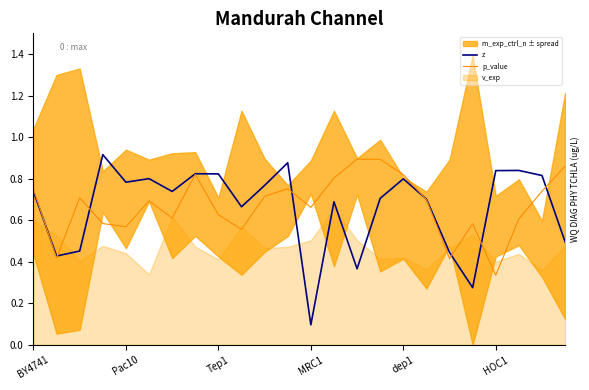

What is the difference between the second highest and second lowest values in the z series?

0.6